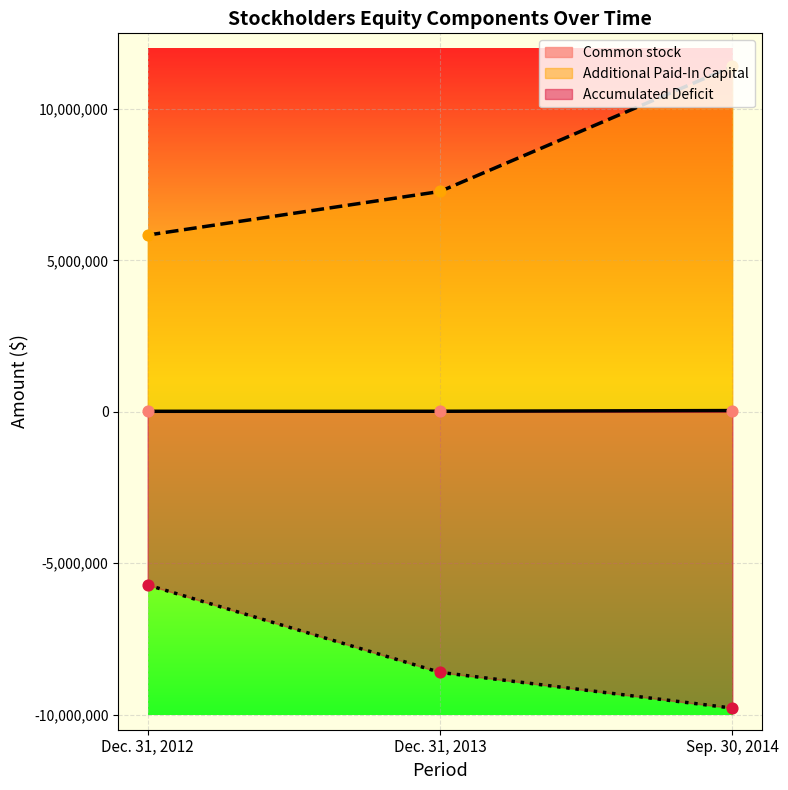

At how many categories does at least one series exceed -6846107?

3